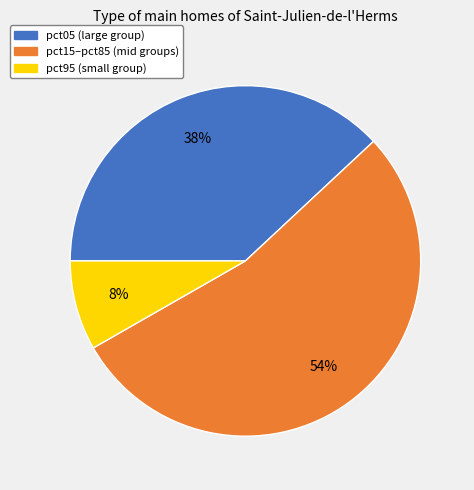

To the nearest percent, what is the average slice percentage?

33%